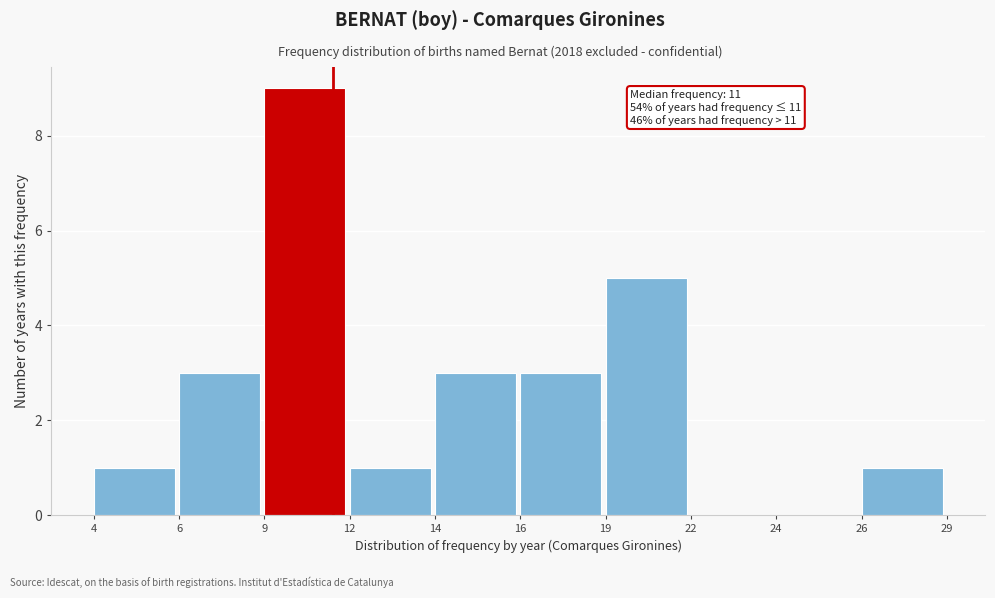

Reading left to right, list all the values displayed in this chart.

4=1	6=3	9=9	12=1	14=3	16=3	19=5	22=0	24=0	26=1